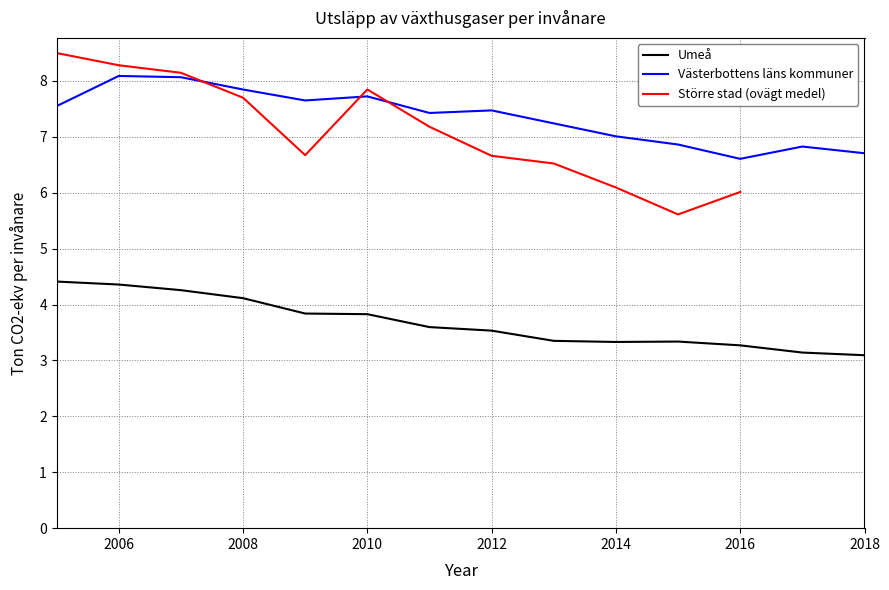

True or false: Umeå and Västerbottens läns kommuner intersect in this chart.

False